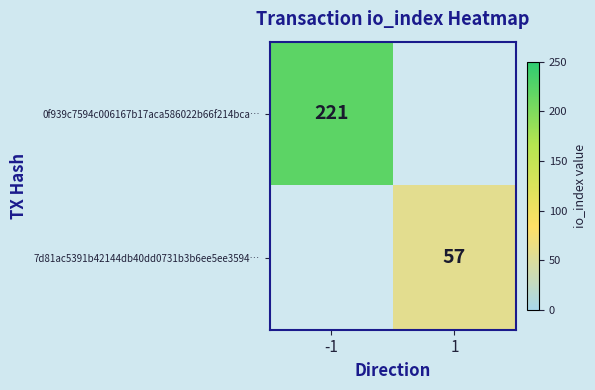

The 7d81ac5391b42144db40dd0731b3b6ee5ee3594… series shows 84 at 1. True or false?

False